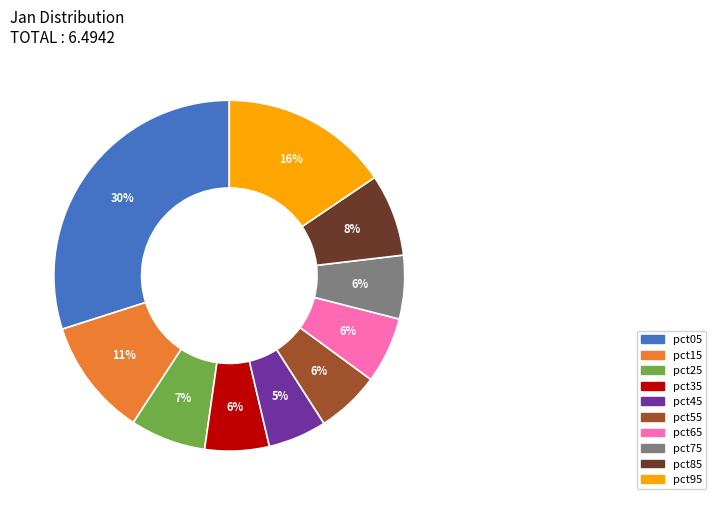

What is the largest slice in the pie chart?

pct05